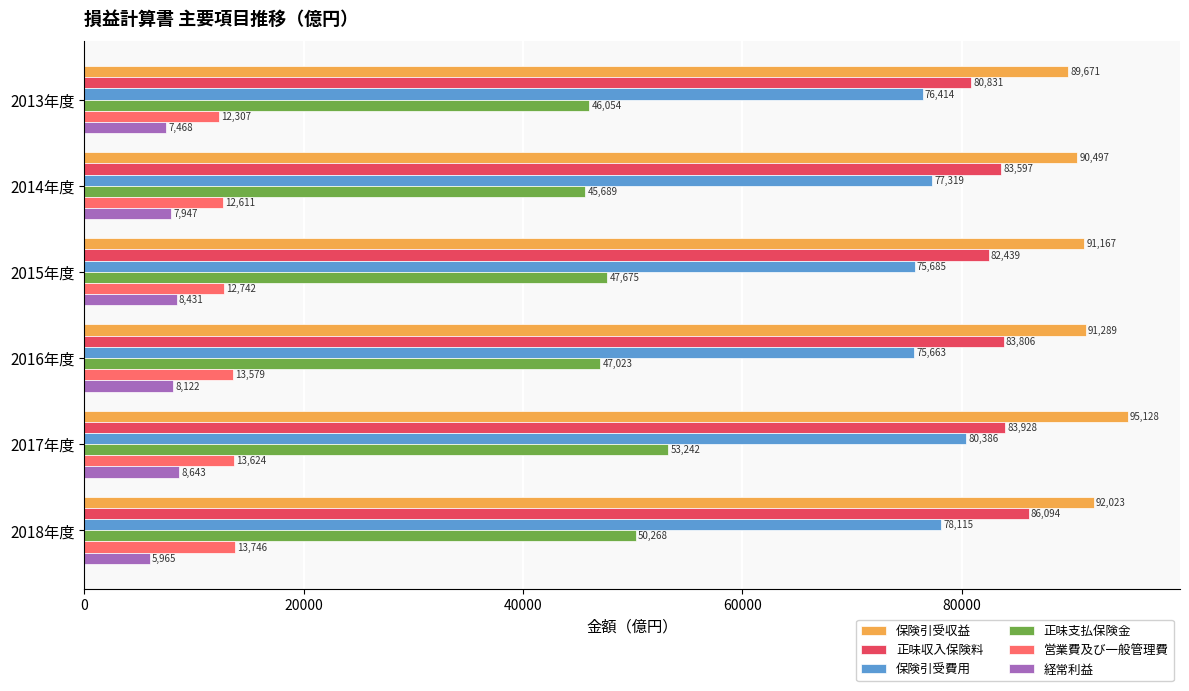

The value of 保険引受収益 at 2014年度 is 90497. True or false?

True